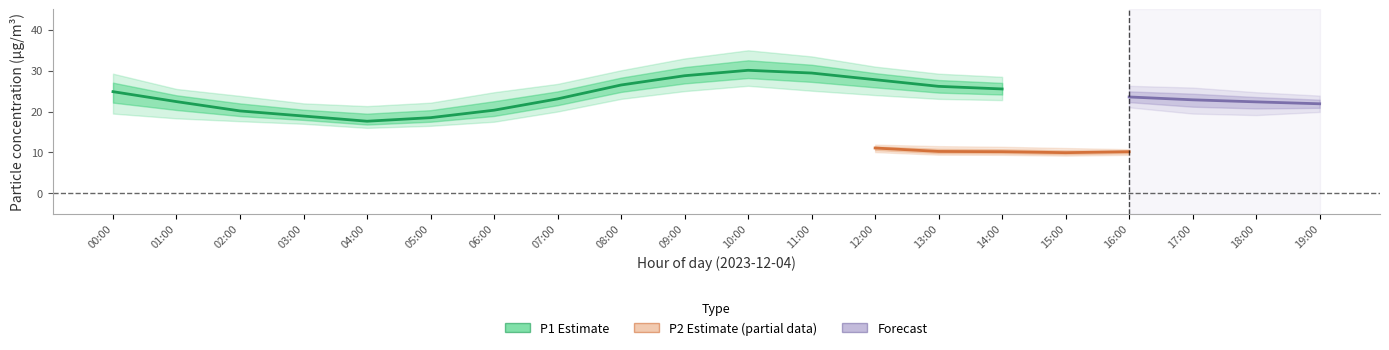

Which series has the largest range (max minus min)?

P1_upper